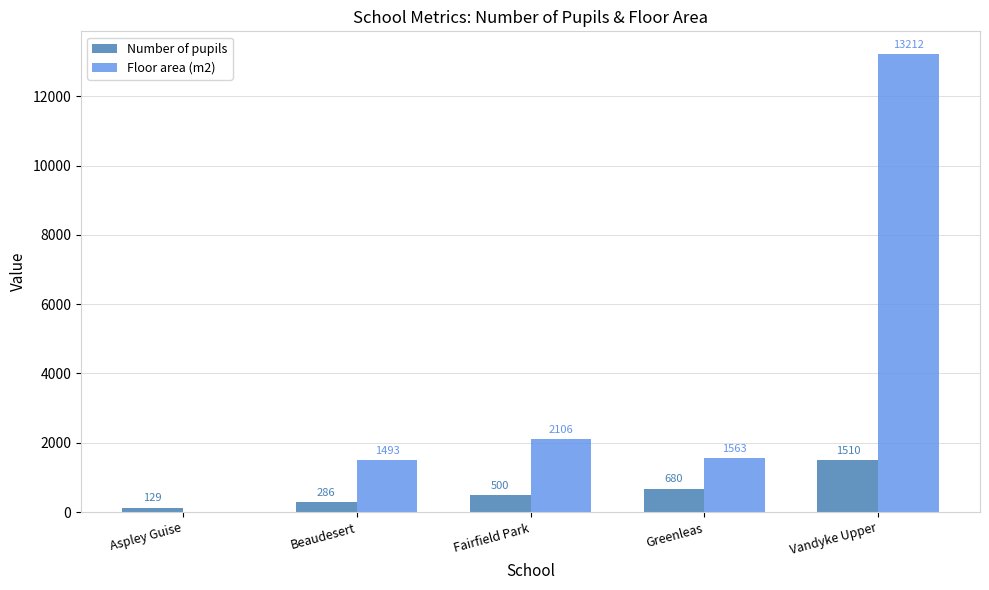

Does the chart contain stacked bars?

No